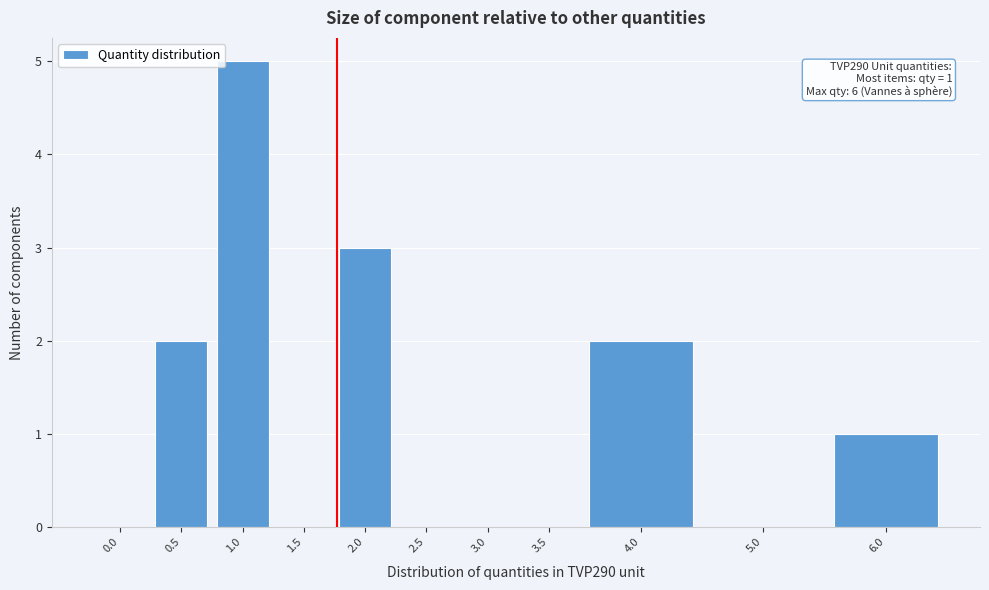

What is the sum of all values?

13